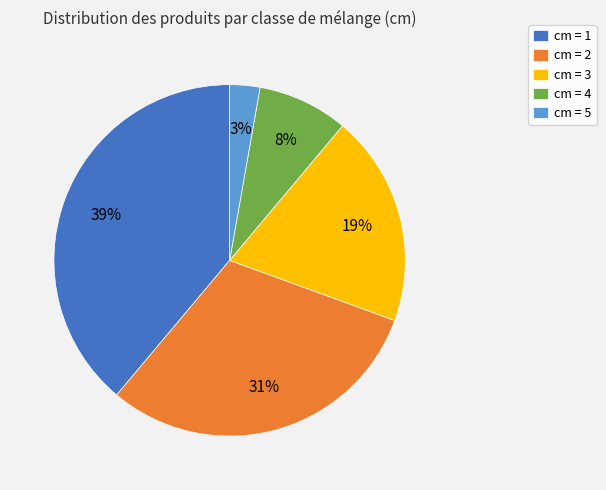

Between cm = 1 and cm = 3, which is larger?

cm = 1